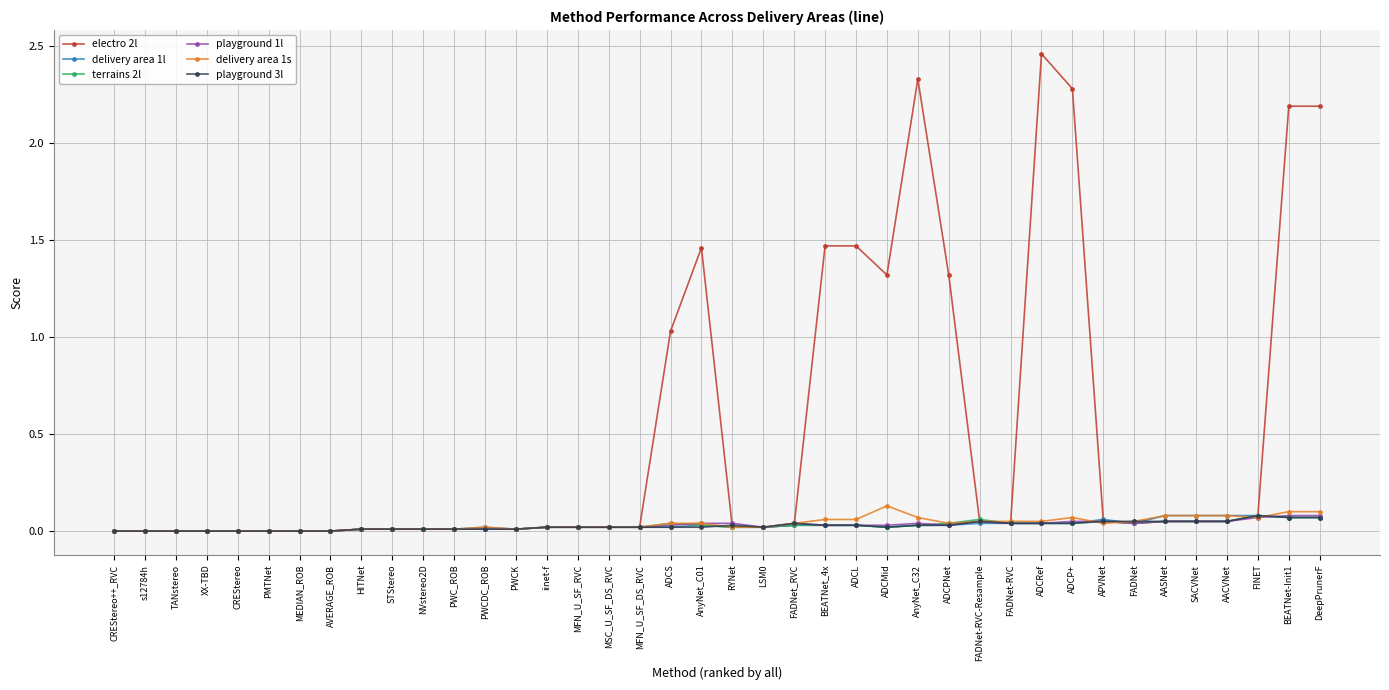

What are all the series names shown in the legend?

electro 2l, delivery area 1l, terrains 2l, playground 1l, delivery area 1s, playground 3l